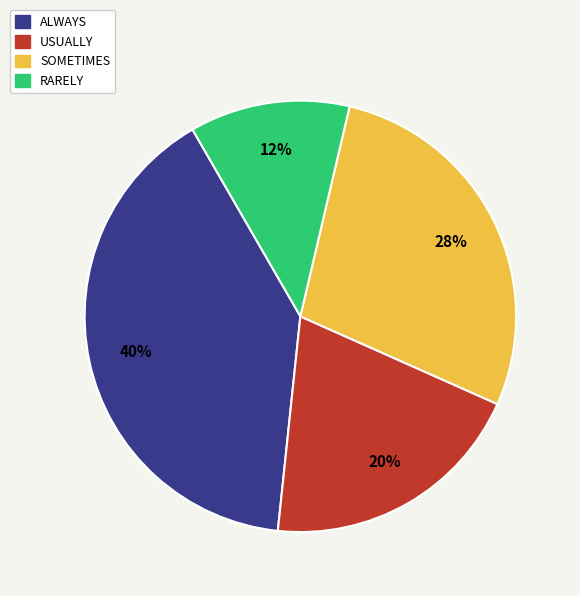

Is there a majority slice in this chart?

No